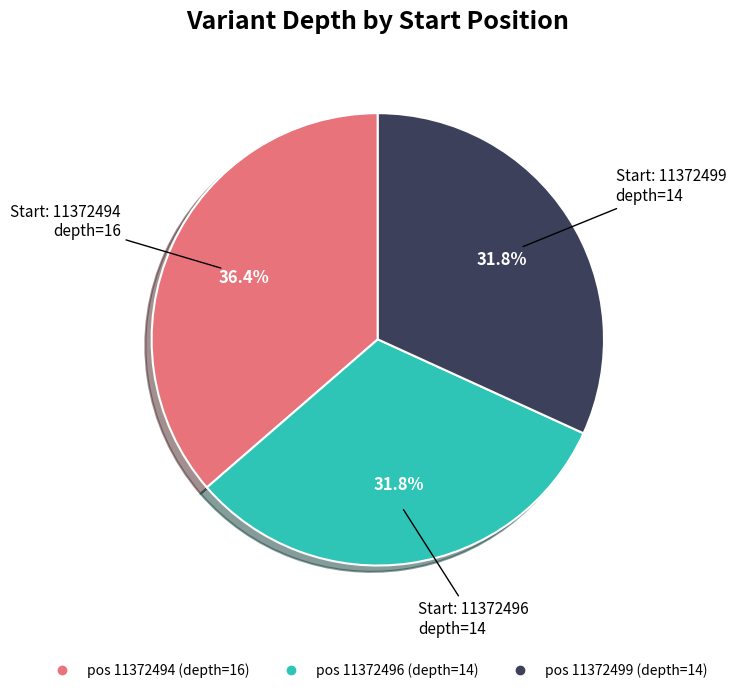

Does any single category account for the majority?

No